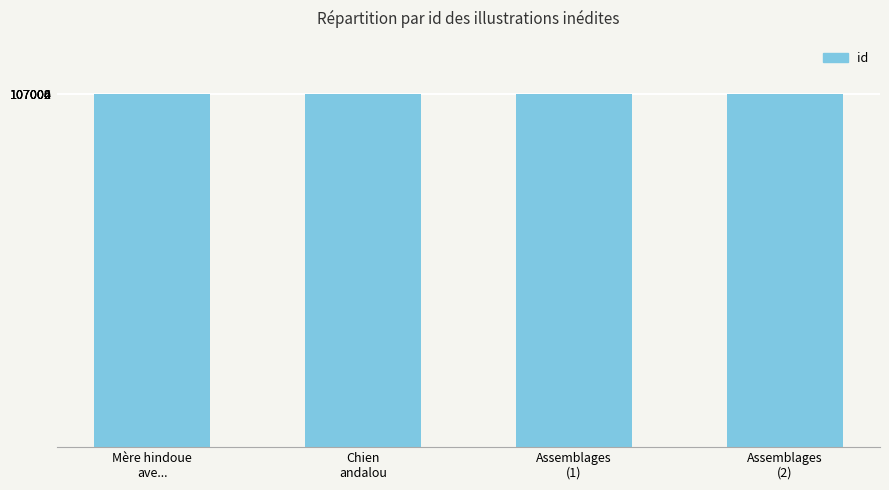

What is the maximum value shown in the chart?

107006